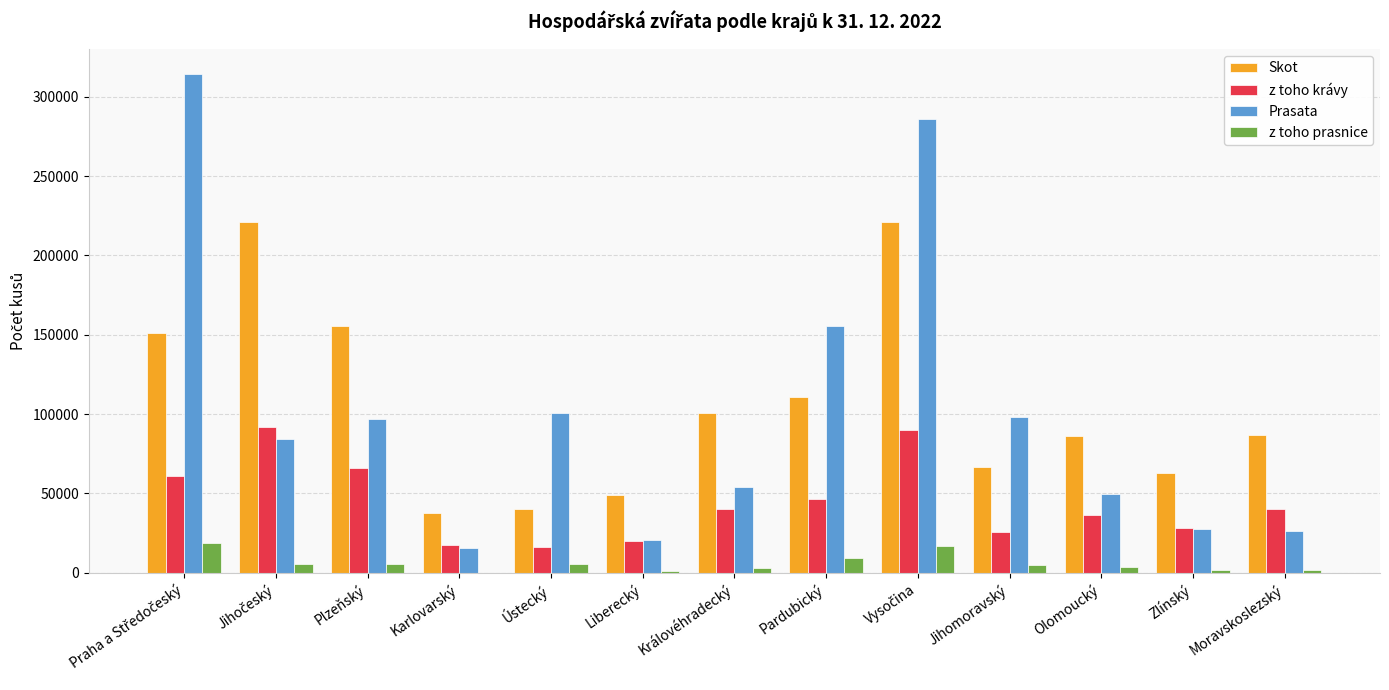

What are all the series names shown in the legend?

Skot, z toho krávy, Prasata, z toho prasnice